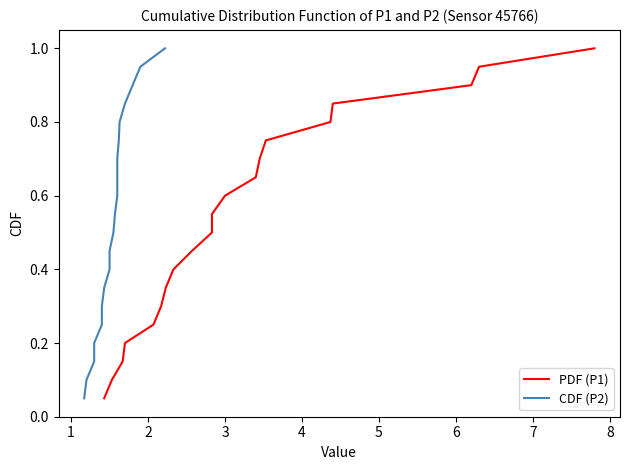

Is the value of CDF (P2) at 3 greater than the value of PDF (P1) at 1?

Yes